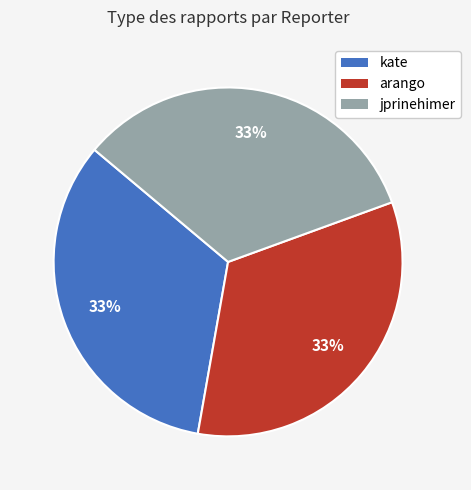

To the nearest percent, what is the difference between the kate and jprinehimer slice percentages?

0%